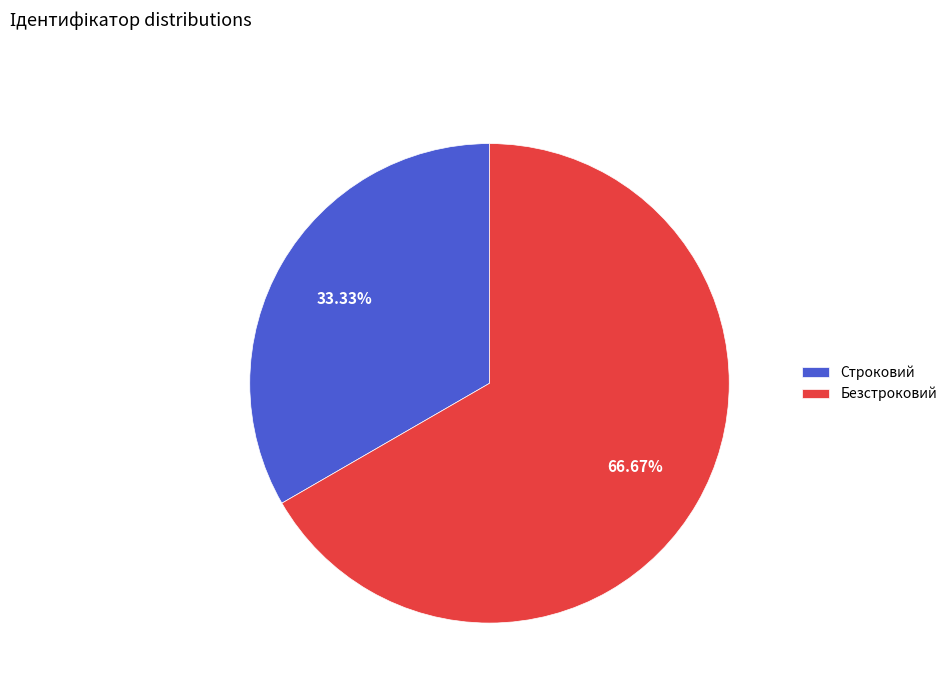

How many slices are in this pie chart?

2